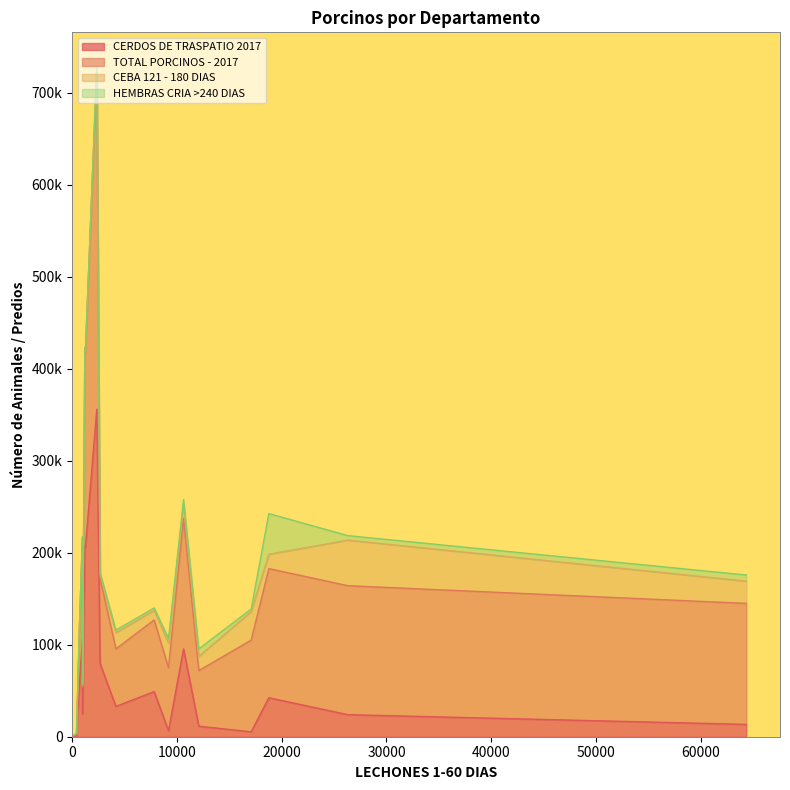

What is the value of the CEBA 121 - 180 DIAS point at the 6th from the left?

31025